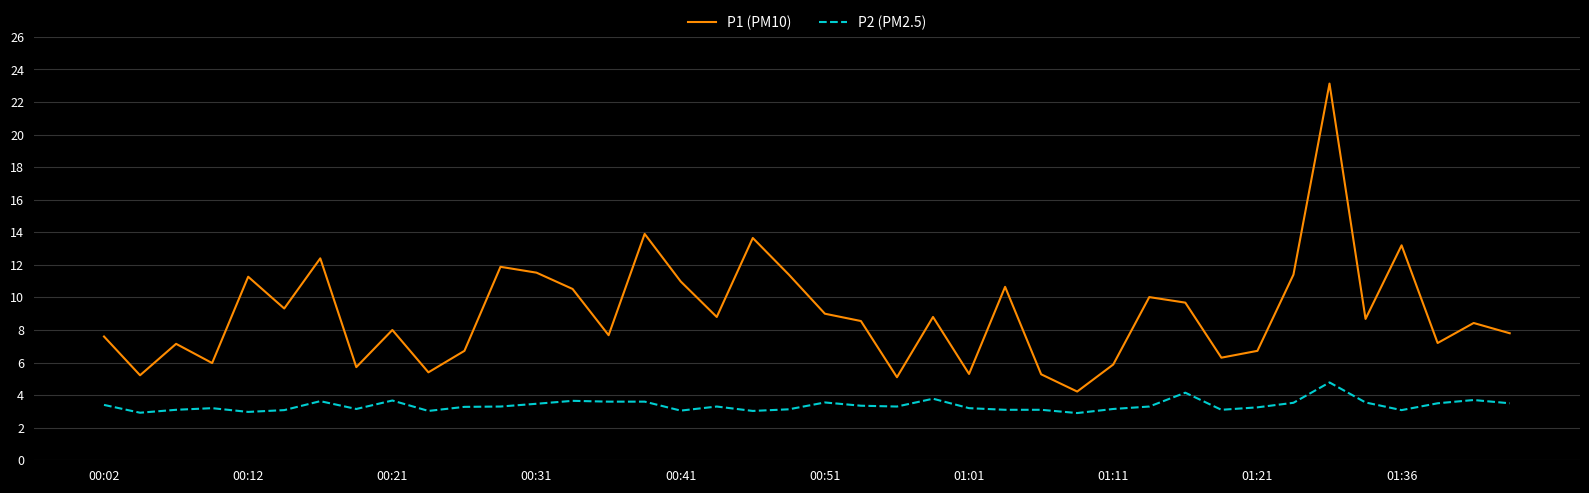

Count the number of categories in the chart.

40